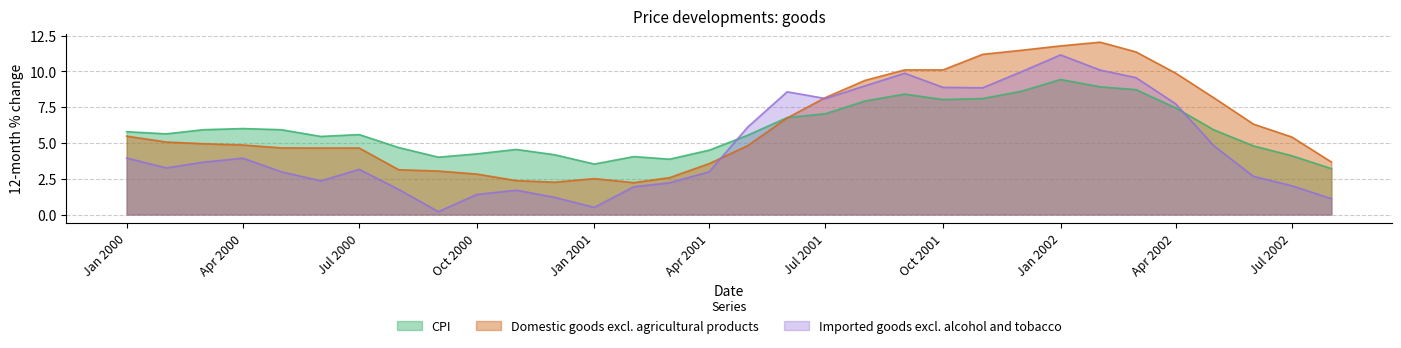

Read the Domestic goods excl. agricultural products value at Apr 2001.

3.6